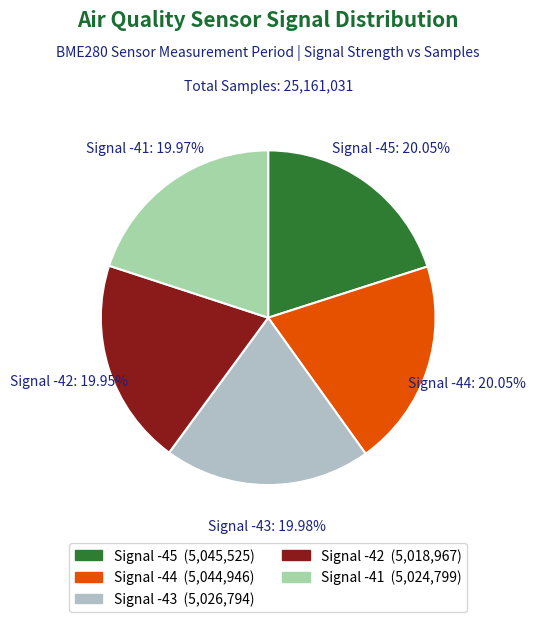

To the nearest percent, what portion does Signal -41 represent?

20%